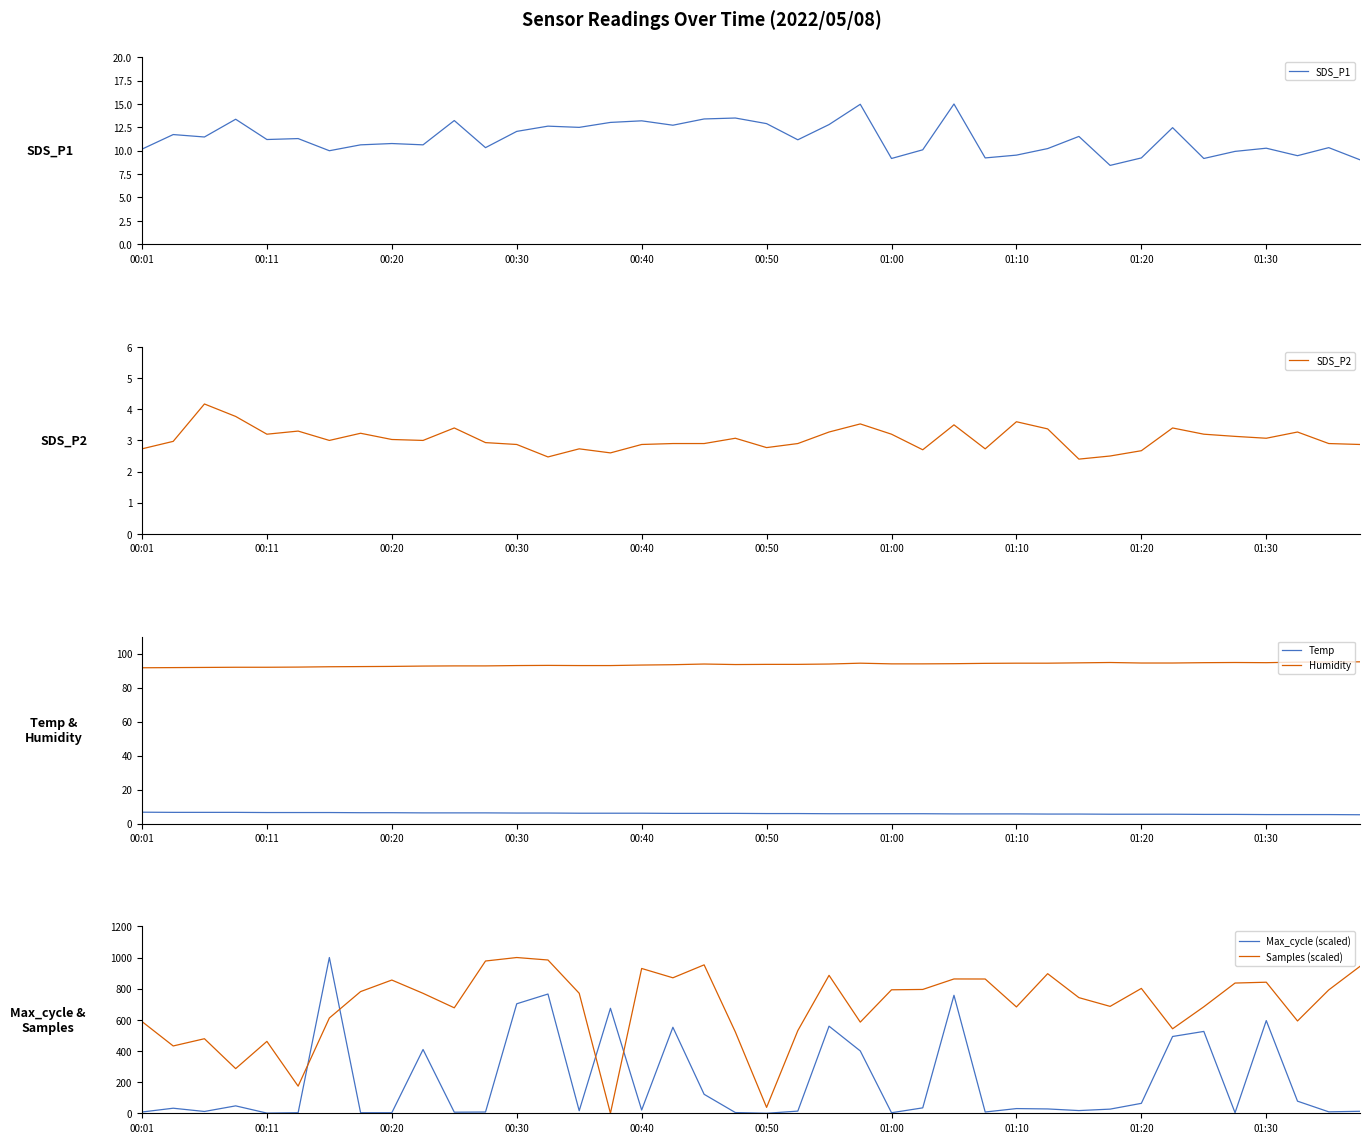

True or false: Max_cycle (scaled) and Samples (scaled) cross at least once.

True